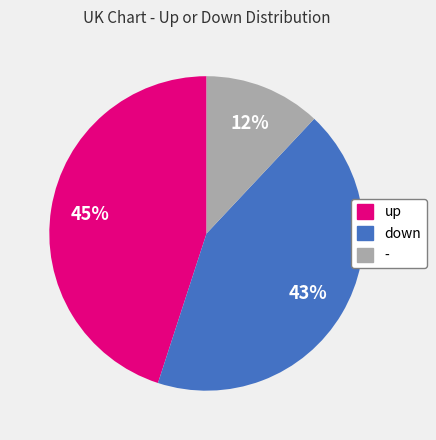

How many segments does this pie chart have?

3